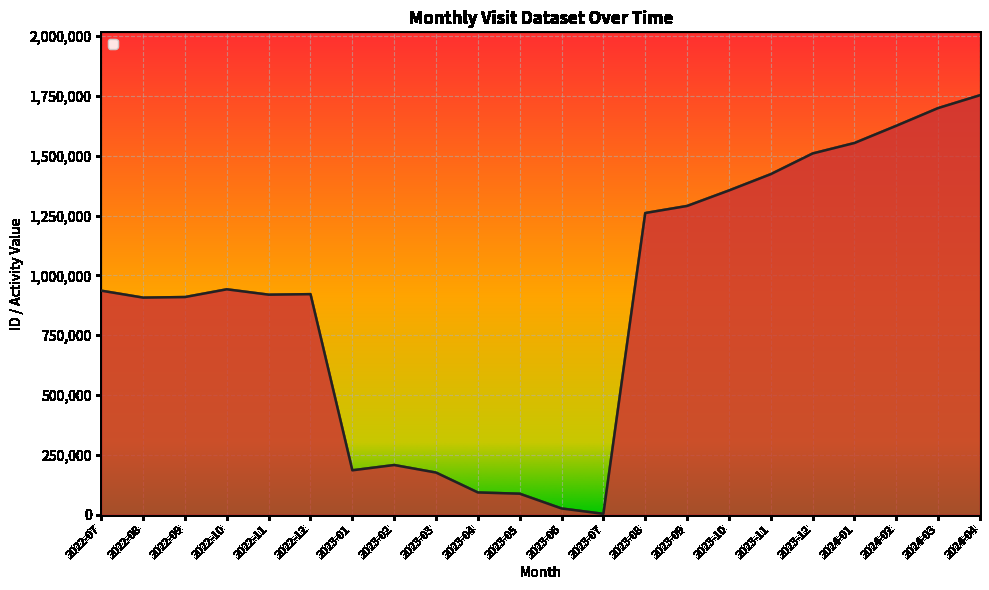

What value does the data have at 2024-04, to the nearest 50?

1753200